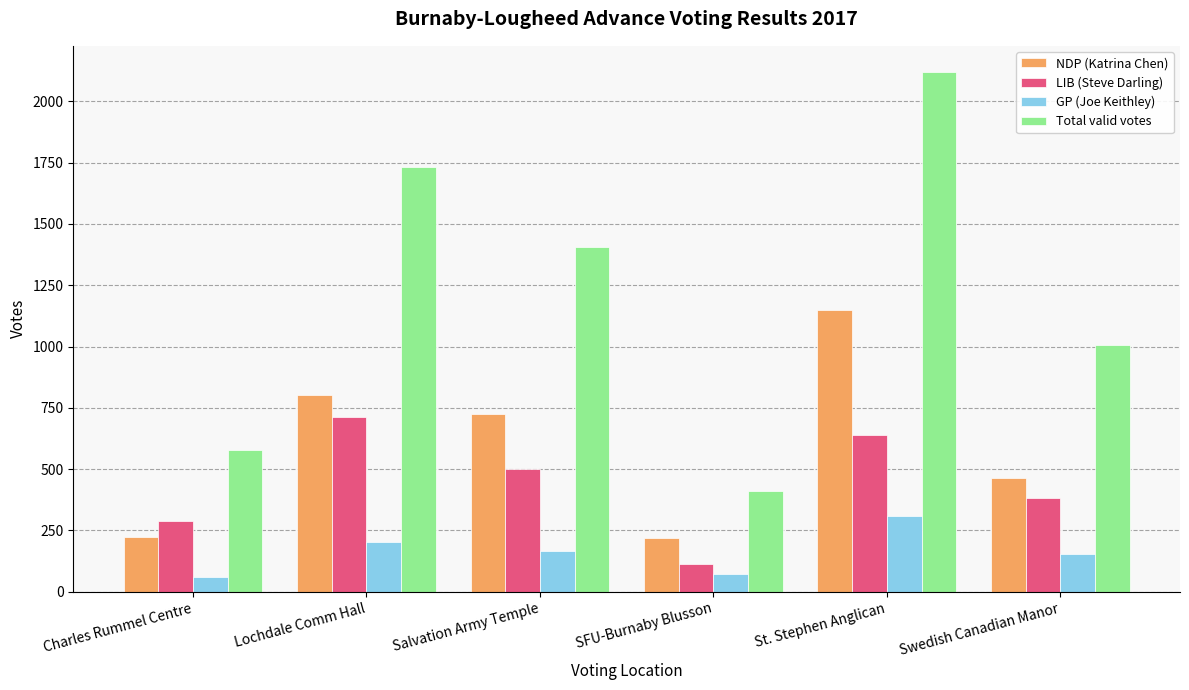

Which category has the lowest value in the Total valid votes series?

SFU-Burnaby Blusson